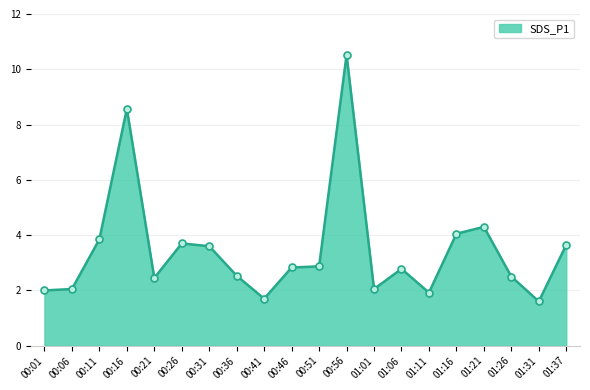

The value at 01:11 is 1.9. True or false?

True